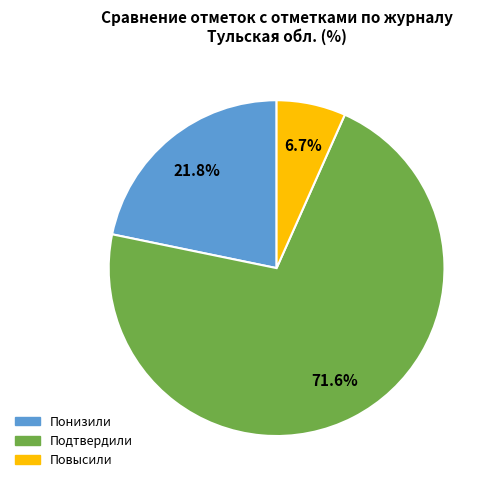

True or false: Подтвердили accounts for 86% of the total.

False